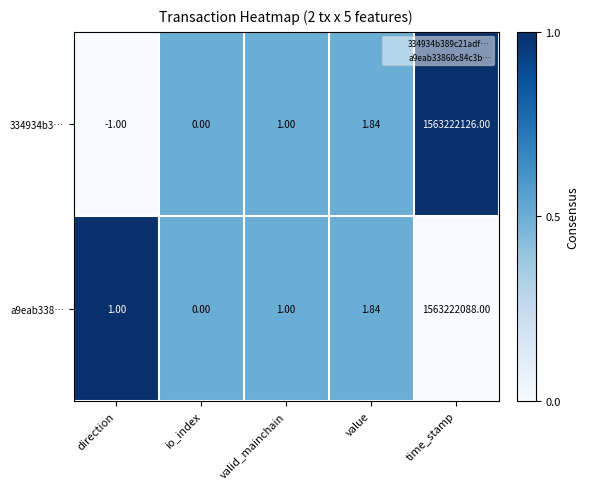

Where is 334934b3… nearest to the value 781611062?

value